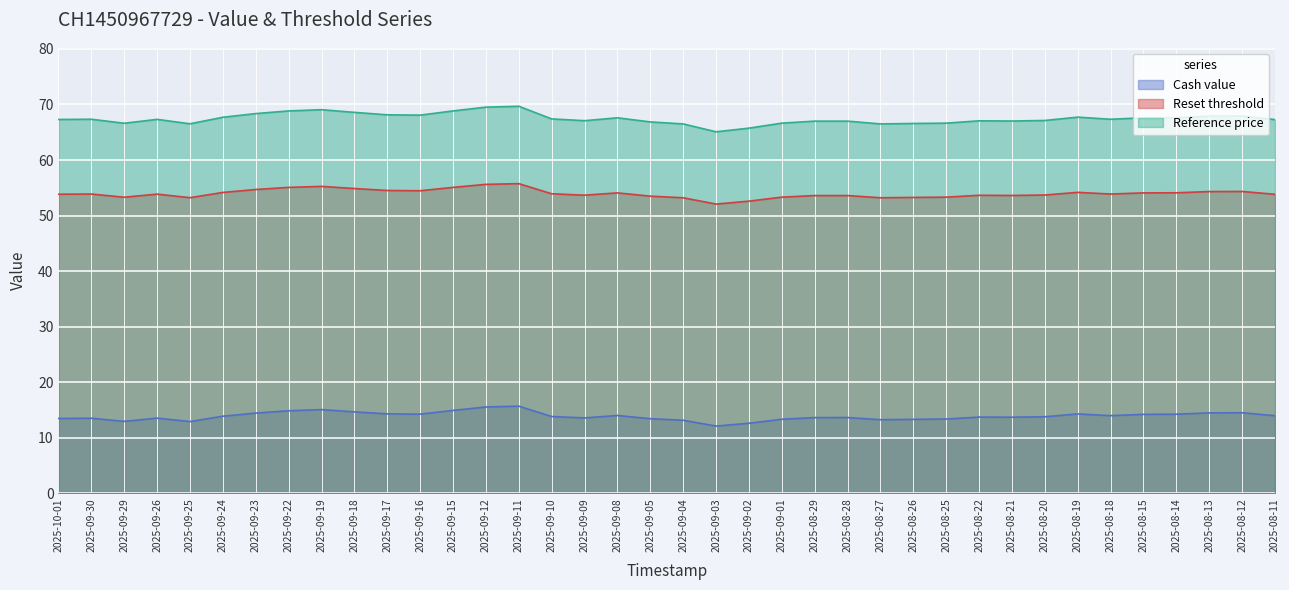

At which label does Reference price reach its minimum?

2025-09-03